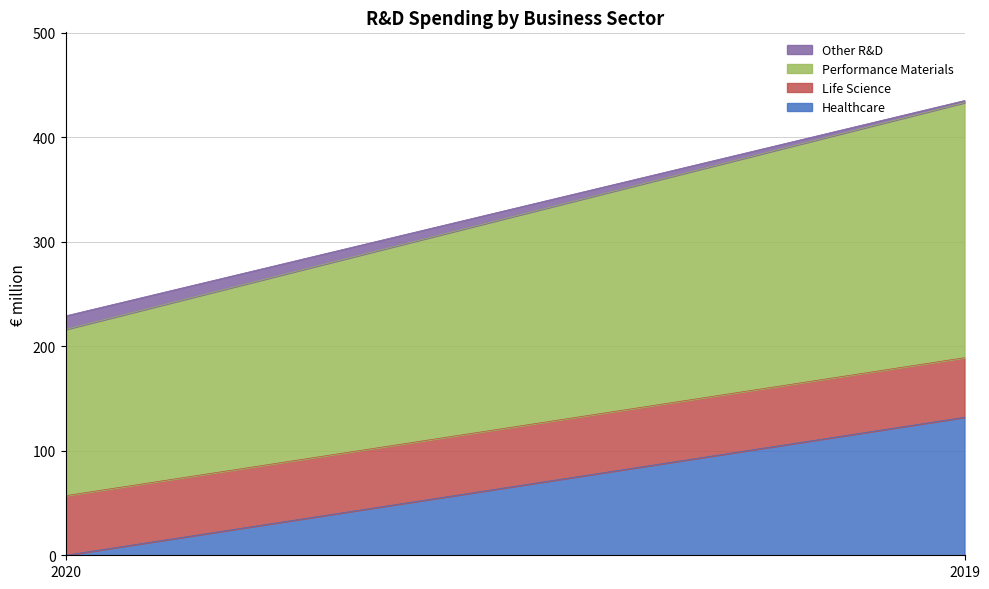

At which category is the sum across all series the highest?

2019